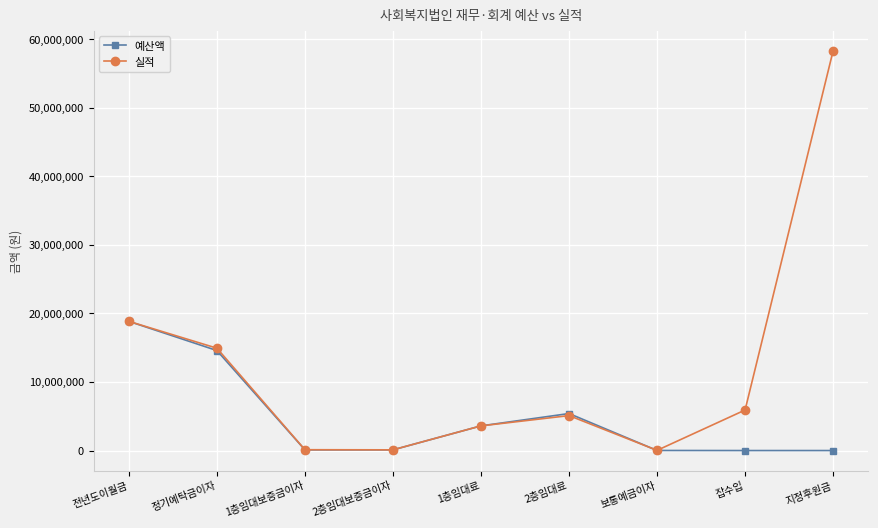

What is the difference between the second highest and second lowest values in the 예산액 series?

14591422